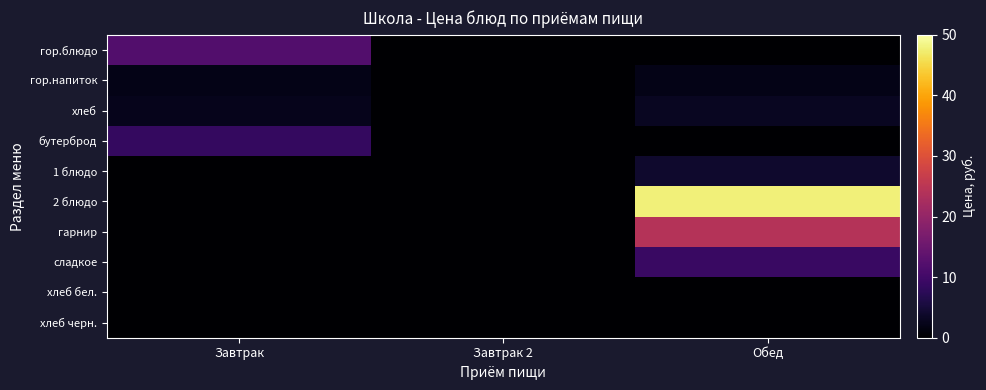

Reading left to right, transcribe all the data shown in this chart.

гор.блюдо: Завтрак=12.0	Завтрак 2=0.0	Обед=0.0
гор.напиток: Завтрак=2.0	Завтрак 2=0.0	Обед=2.0
хлеб: Завтрак=2.4	Завтрак 2=0.0	Обед=3.0
бутерброд: Завтрак=8.5	Завтрак 2=0.0	Обед=0.0
1 блюдо: Завтрак=0.0	Завтрак 2=0.0	Обед=4.0
2 блюдо: Завтрак=0.0	Завтрак 2=0.0	Обед=47.7
гарнир: Завтрак=0.0	Завтрак 2=0.0	Обед=24.1
сладкое: Завтрак=0.0	Завтрак 2=0.0	Обед=9.0
хлеб бел.: Завтрак=0.0	Завтрак 2=0.0	Обед=0.0
хлеб черн.: Завтрак=0.0	Завтрак 2=0.0	Обед=0.0